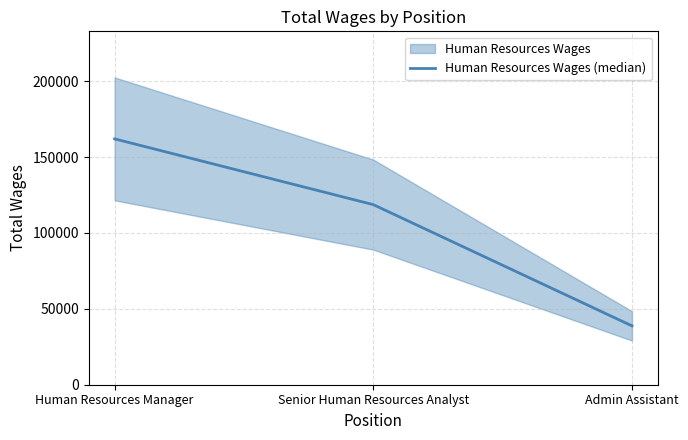

What is the smallest value displayed?

38775